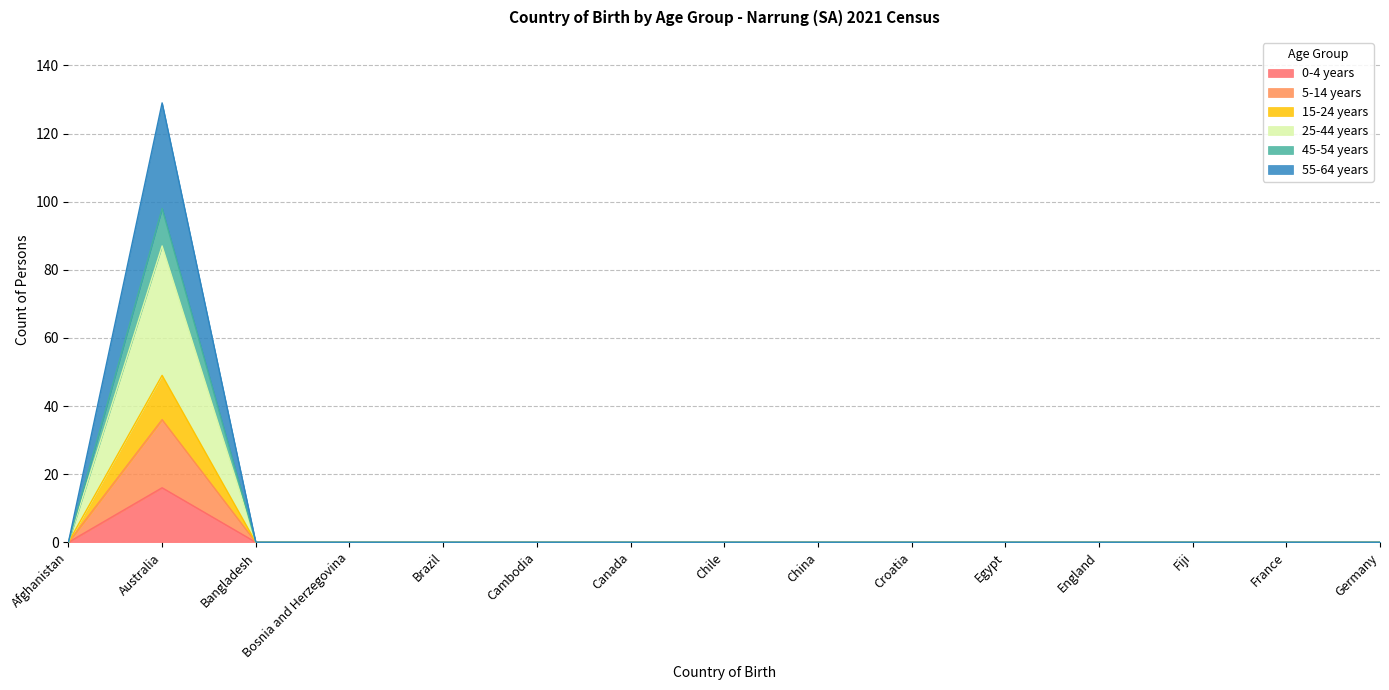

Does the chart have visible grid lines?

Yes